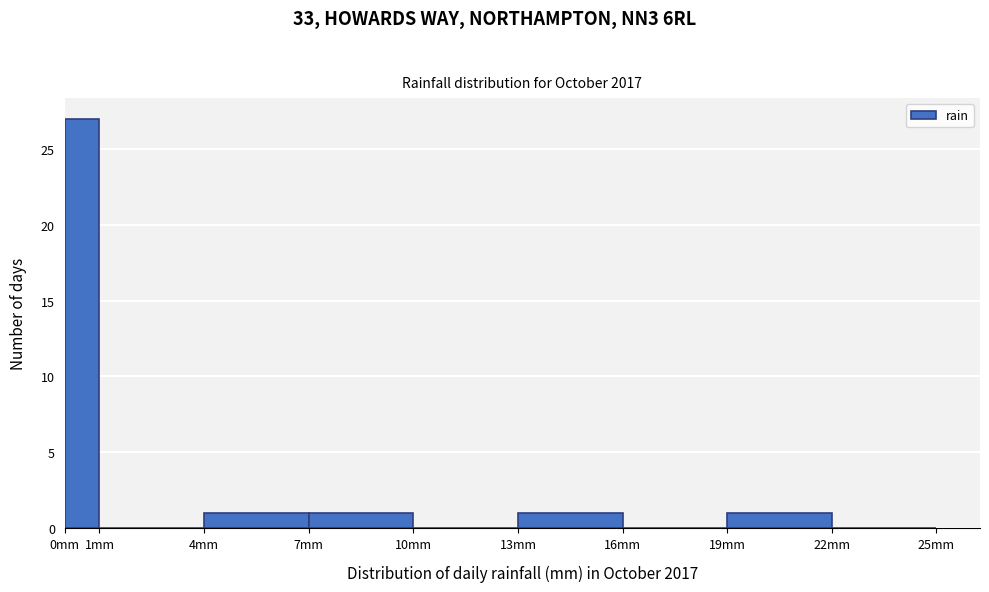

Reading left to right, list every bar in this chart as the range it spans on the x-axis followed by its height. The values are not printed on the chart, so give them approximately, as read against the axis.

0 to 1: 27
1 to 4: 0
4 to 7: 1
7 to 10: 1
10 to 13: 0
13 to 16: 1
16 to 19: 0
19 to 22: 1
22 to 25: 0